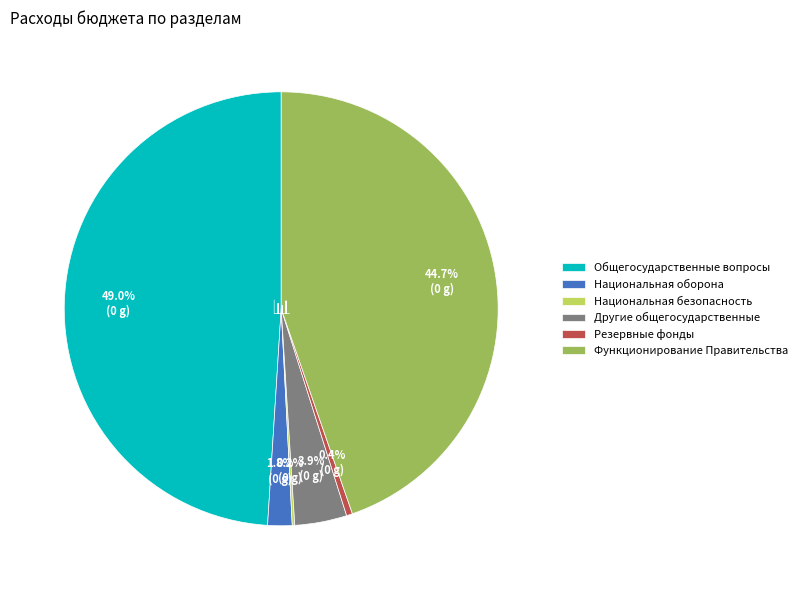

Combined, what portion of the pie is Функционирование Правительства and Другие общегосударственные?

48.6%